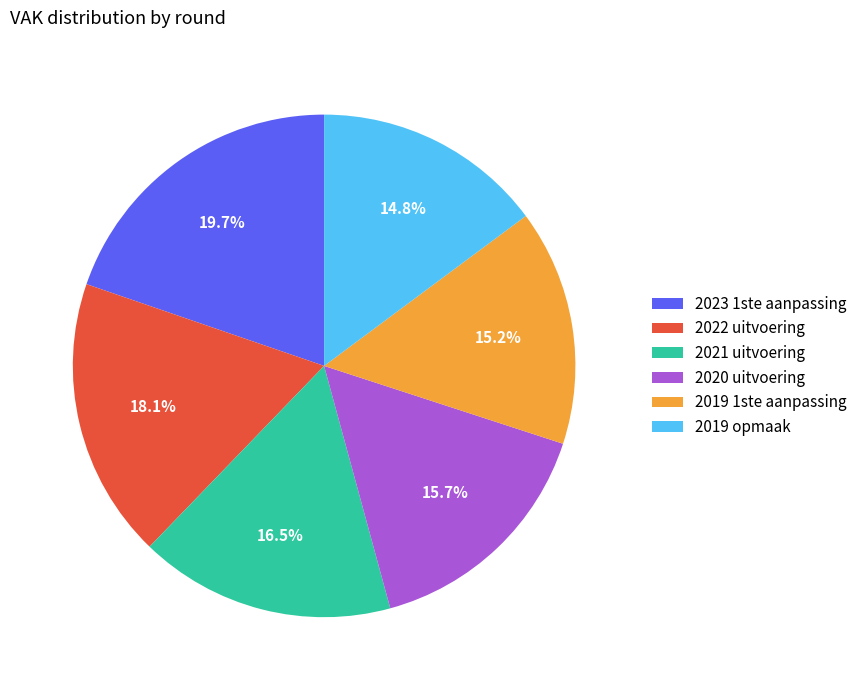

To the nearest percent, what is the difference between the 2023 1ste aanpassing and 2019 1ste aanpassing slice percentages?

5%